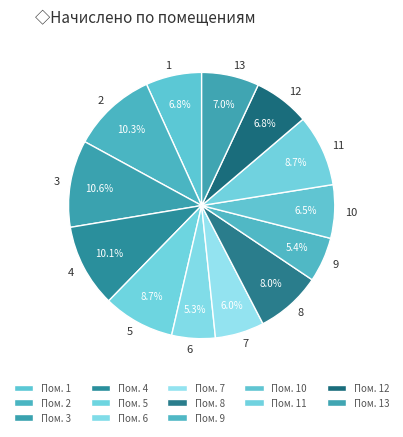

Is it true that 10 is 12% of the pie?

False